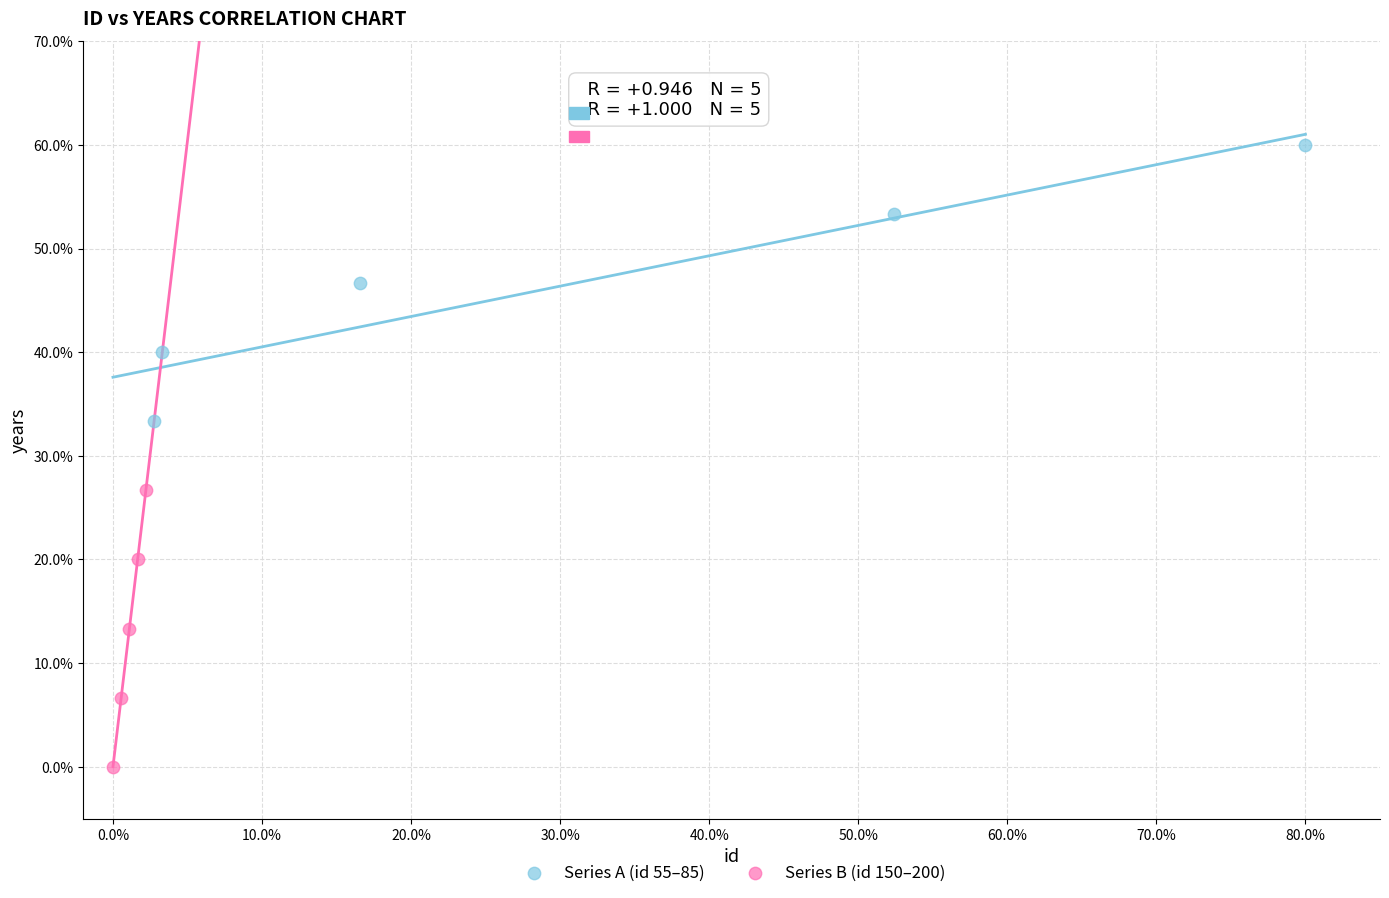

Which series contains the lowest Y value?

Series B (id 150–200)